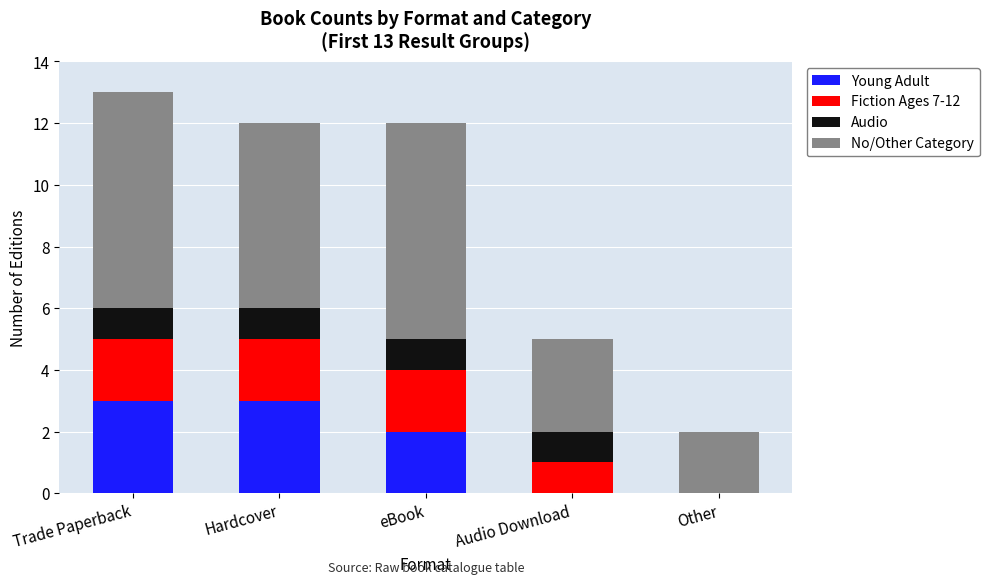

What value does the Young Adult series have at Hardcover?

3